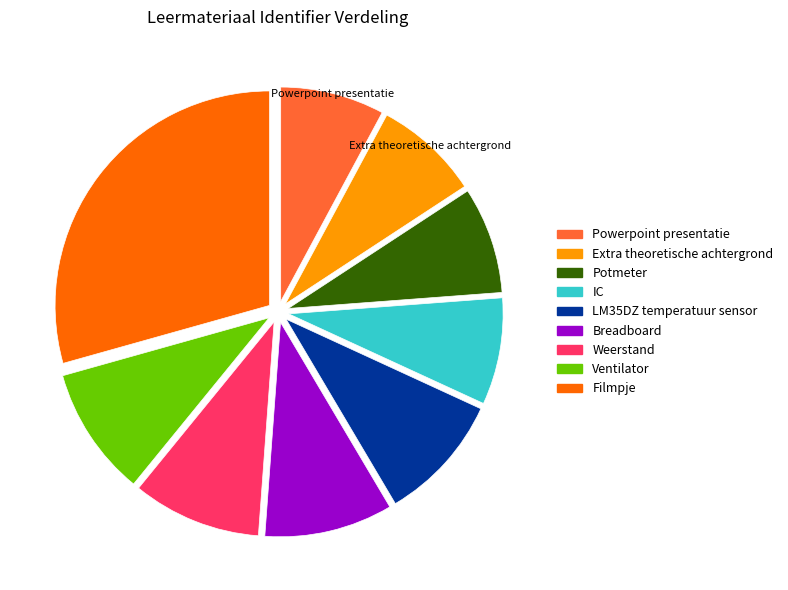

Is it true that Ventilator is 4% of the pie?

False